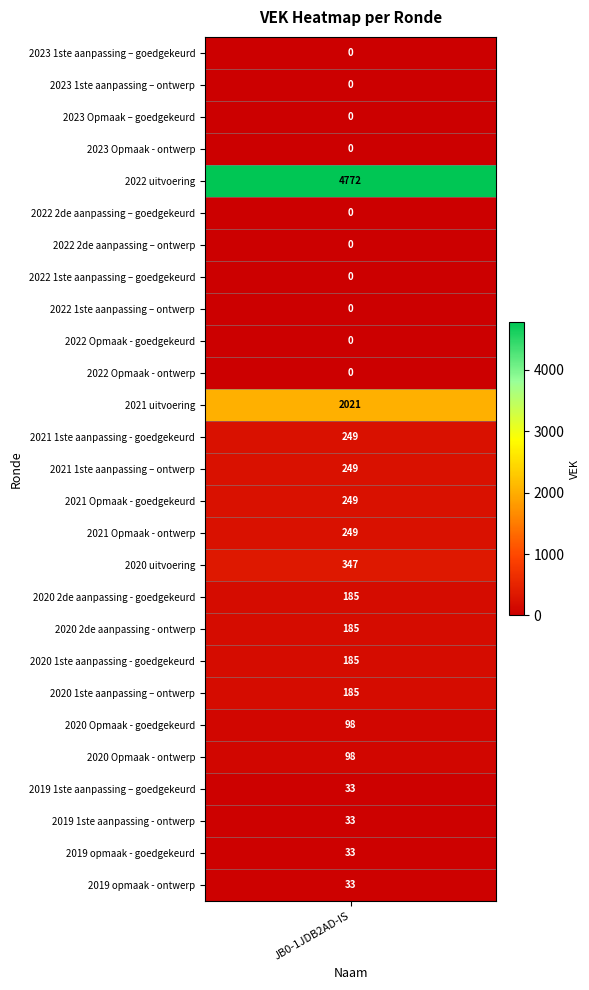

Rank the categories by value from highest to lowest.

2022 uitvoering, 2021 uitvoering, 2020 uitvoering, 2021 1ste aanpassing - goedgekeurd, 2021 1ste aanpassing – ontwerp, 2021 Opmaak - goedgekeurd, 2021 Opmaak - ontwerp, 2020 2de aanpassing - goedgekeurd, 2020 2de aanpassing - ontwerp, 2020 1ste aanpassing - goedgekeurd, 2020 1ste aanpassing – ontwerp, 2020 Opmaak - goedgekeurd, 2020 Opmaak - ontwerp, 2019 1ste aanpassing – goedgekeurd, 2019 1ste aanpassing - ontwerp, 2019 opmaak - goedgekeurd, 2019 opmaak - ontwerp, 2023 1ste aanpassing – goedgekeurd, 2023 1ste aanpassing – ontwerp, 2023 Opmaak – goedgekeurd, 2023 Opmaak - ontwerp, 2022 2de aanpassing – goedgekeurd, 2022 2de aanpassing – ontwerp, 2022 1ste aanpassing – goedgekeurd, 2022 1ste aanpassing – ontwerp, 2022 Opmaak - goedgekeurd, 2022 Opmaak - ontwerp